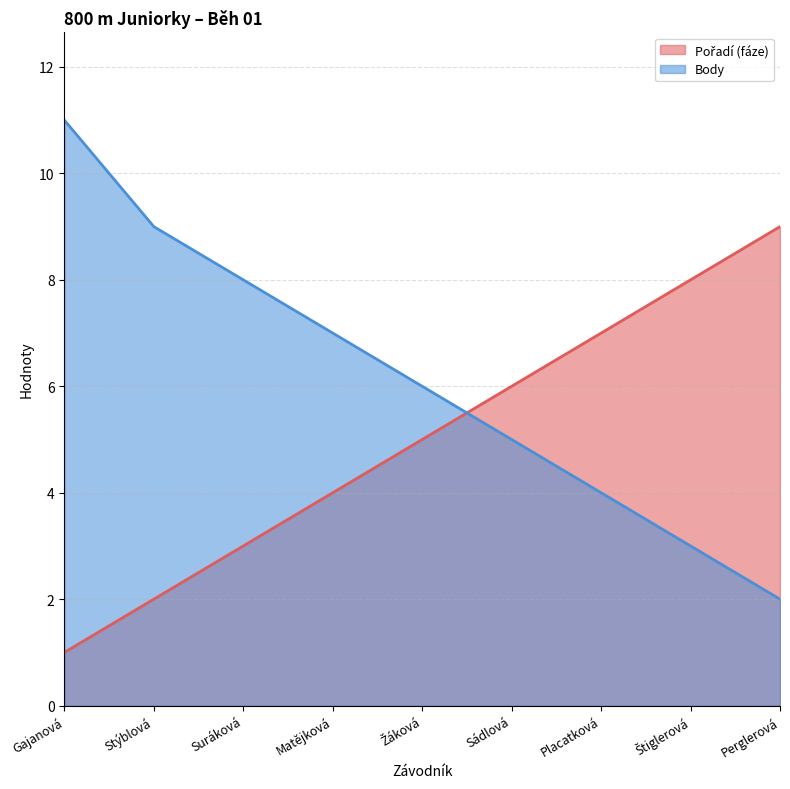

Which series has the largest total across all categories?

Body